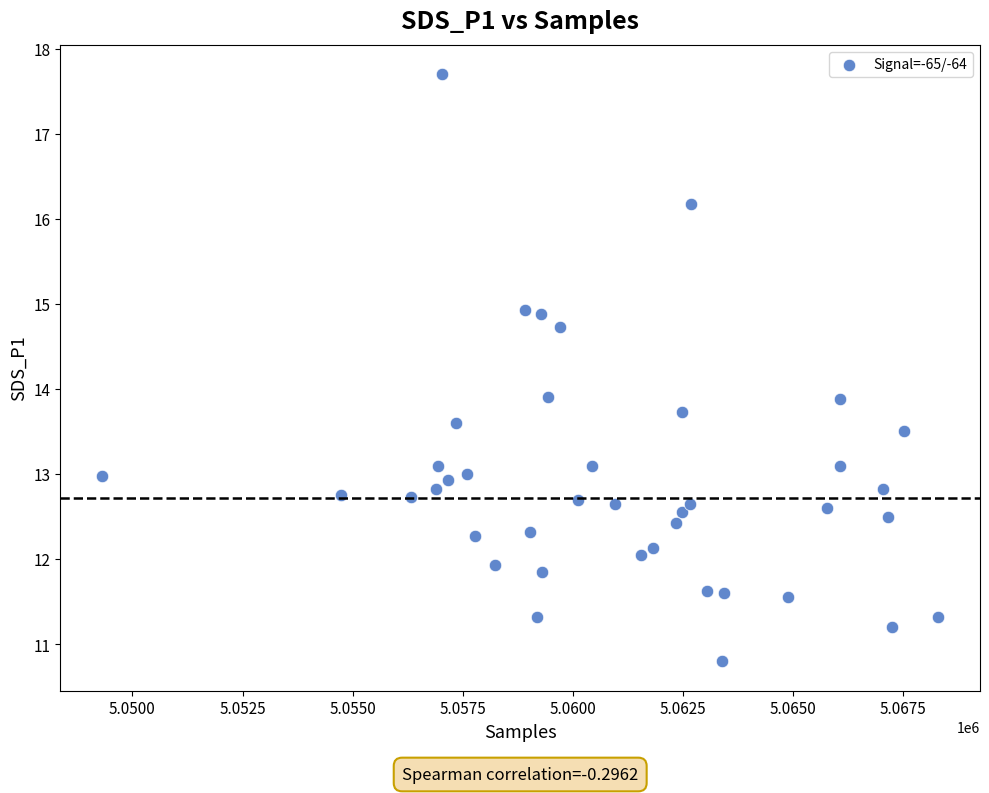

What is the range of Y values (max minus min)?

6.9